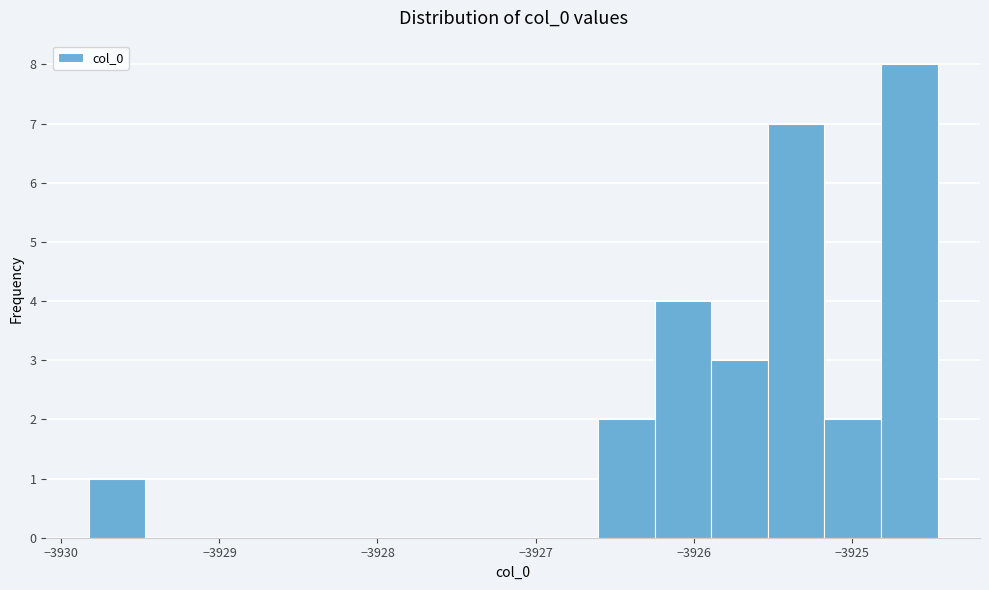

Around what value on the x-axis is the tallest bar? Give the approximate position of its centre, as read against the axis.

-3924.6